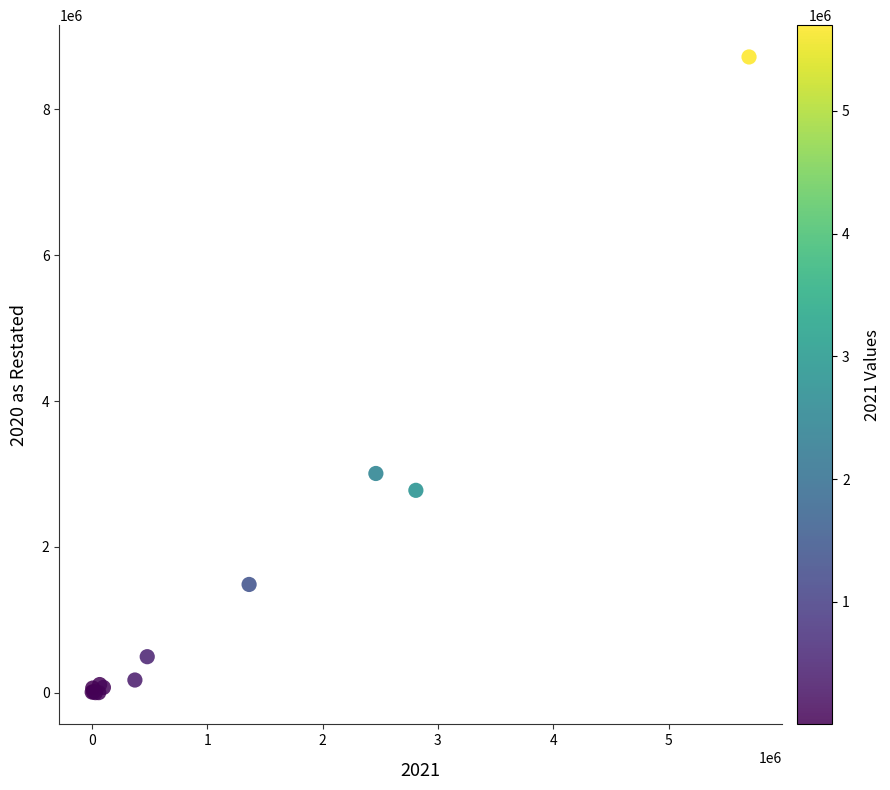

What Y value in the scatter plot is closest to 4360305?

3006167.0